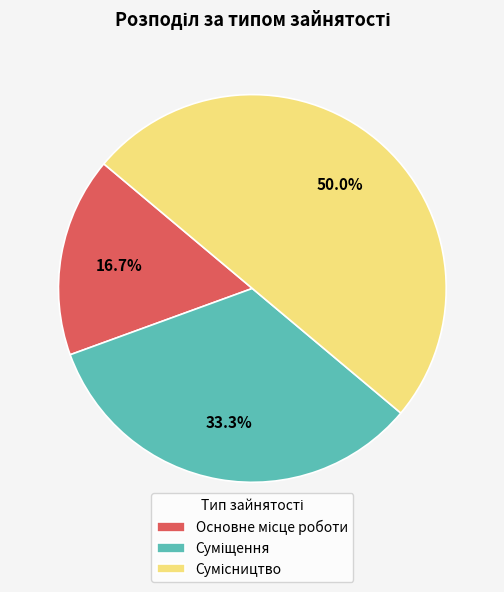

How many slices are in this pie chart?

3